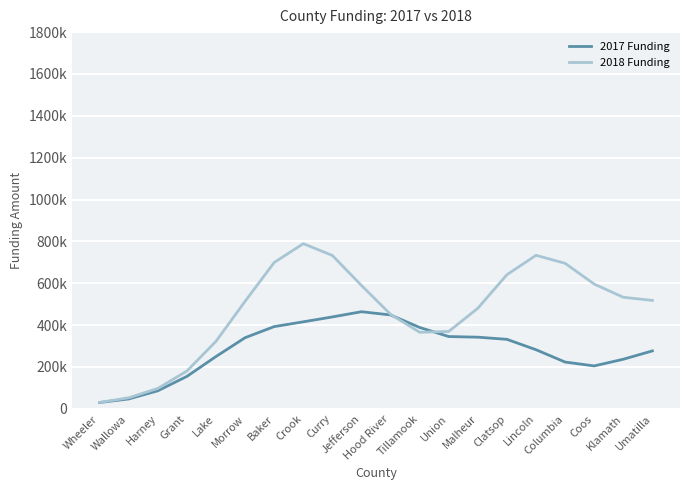

The 2018 Funding series shows 689848 at Morrow. True or false?

False